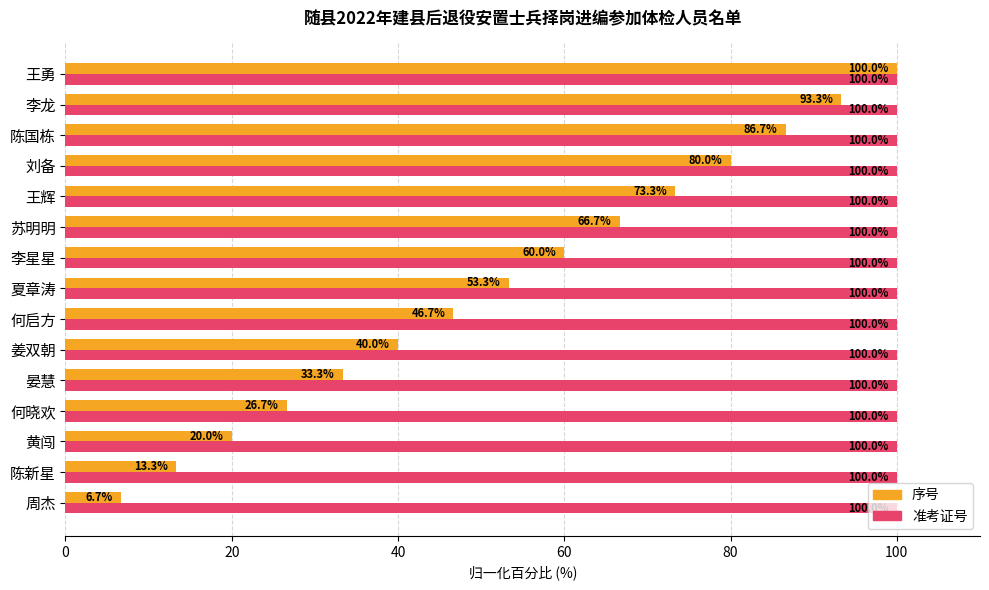

What is the smallest value displayed?

6.7